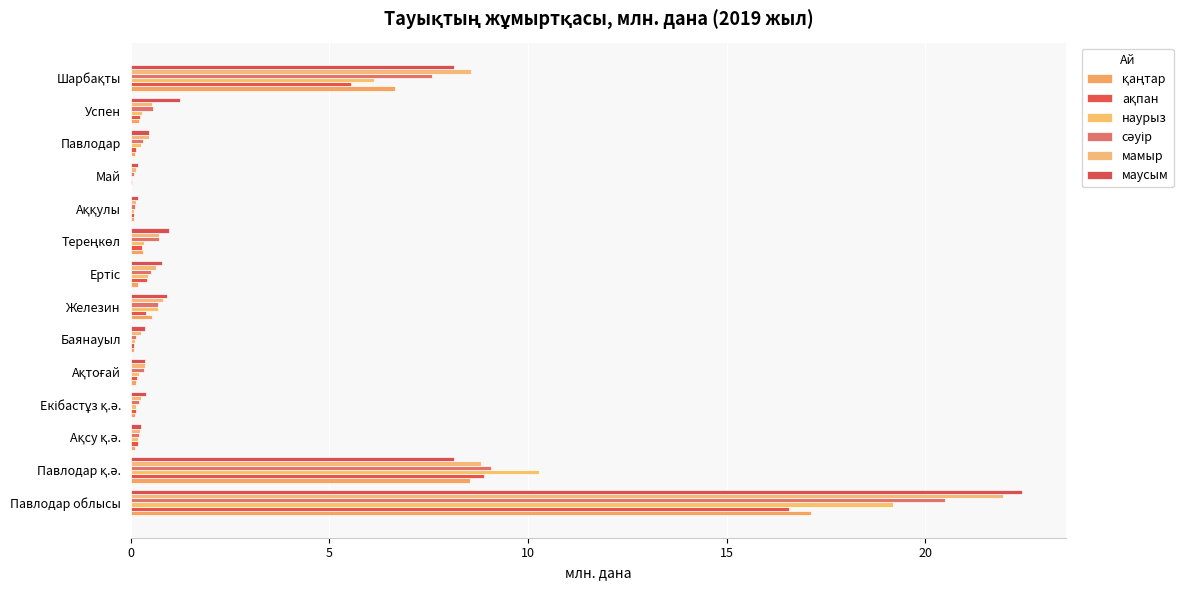

What is the average value of the наурыз series?

2.7